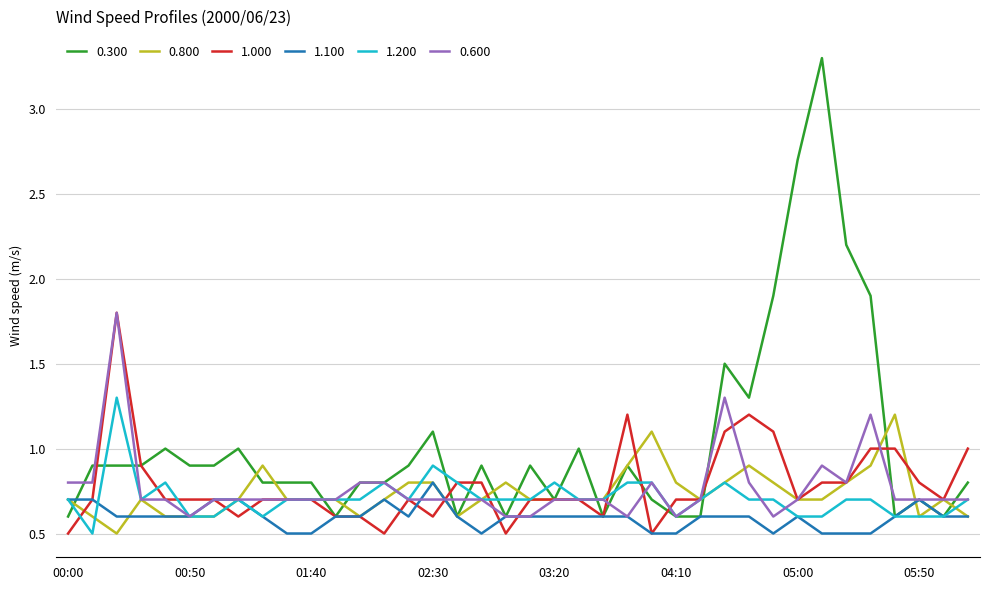

Which series has the largest range (max minus min)?

0.300